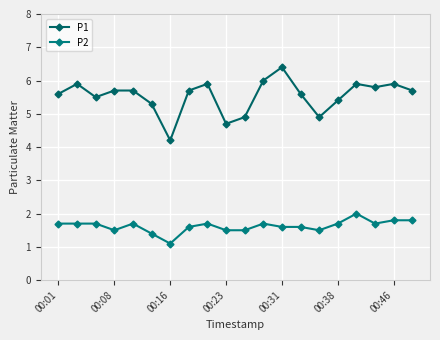

True or false: P1 and P2 cross at least once.

False